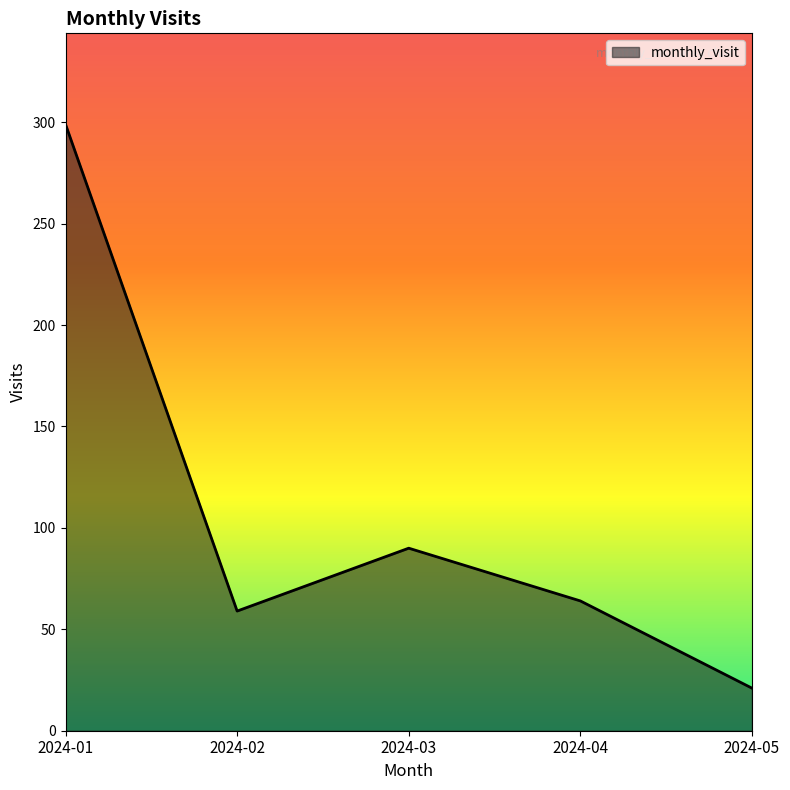

At which category does the chart reach its minimum across all series?

2024-05